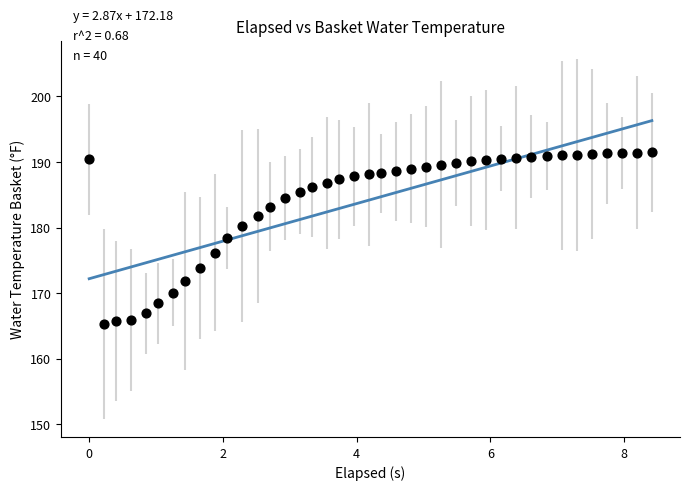

What is the range of Y values (max minus min)?

26.2